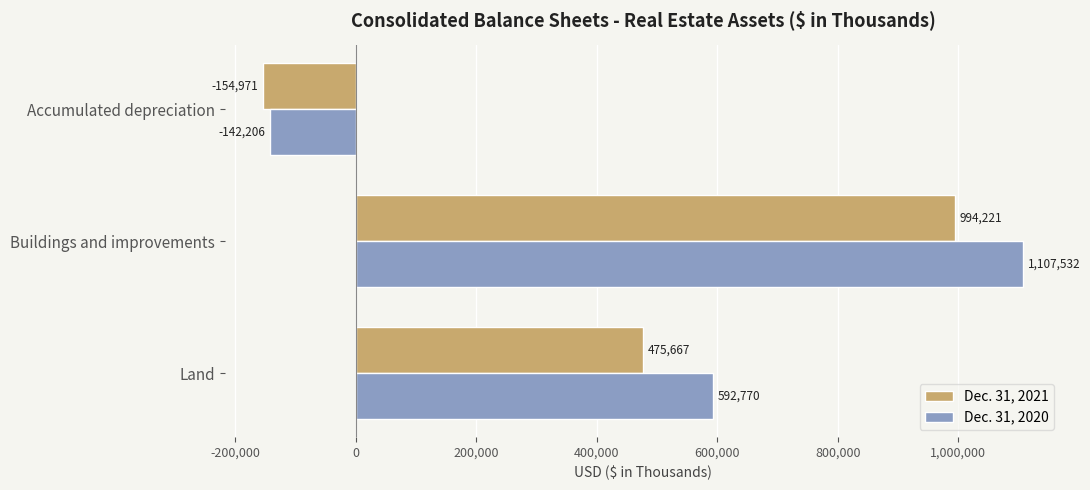

Which series has the largest range (max minus min)?

Dec. 31, 2020